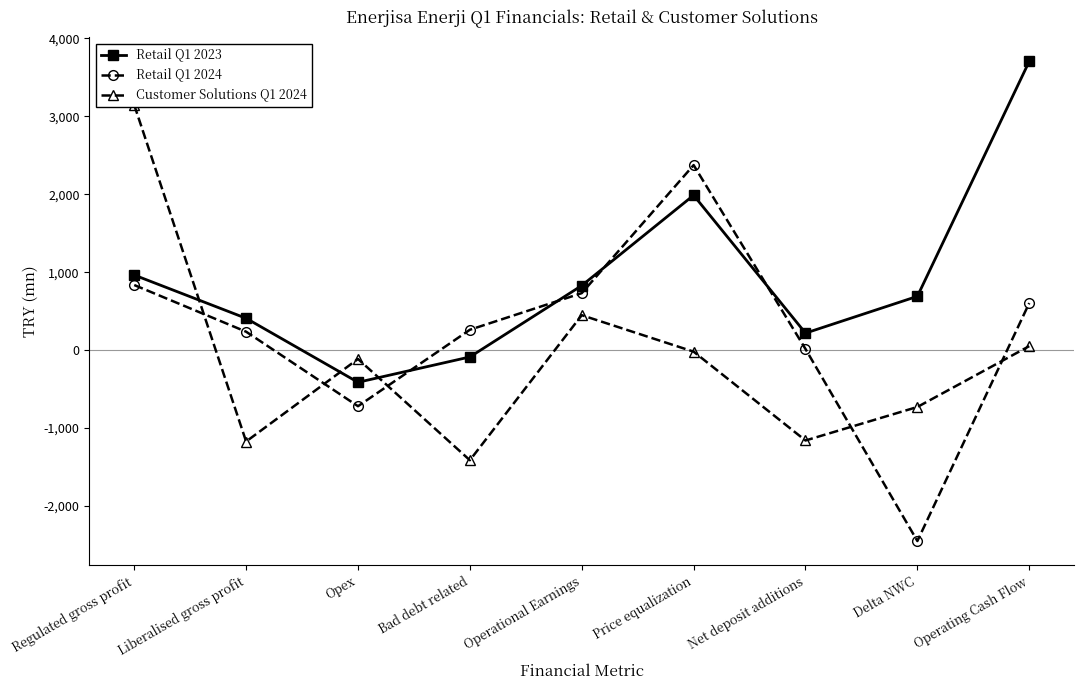

After their last crossing, which series has the higher values: Retail Q1 2023 or Customer Solutions Q1 2024?

Retail Q1 2023